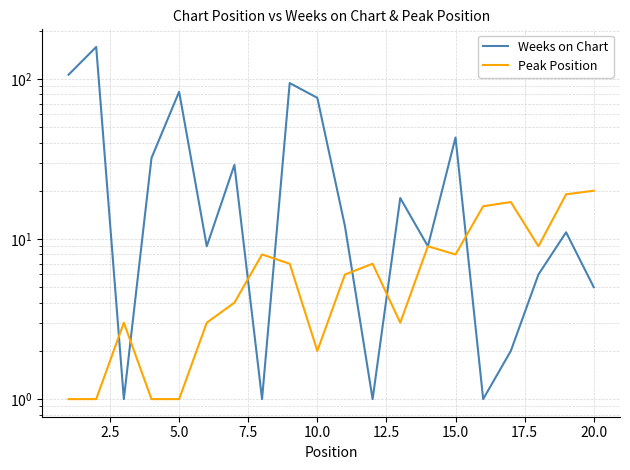

List the series in order of their overall mean, lowest first.

Peak Position, Weeks on Chart